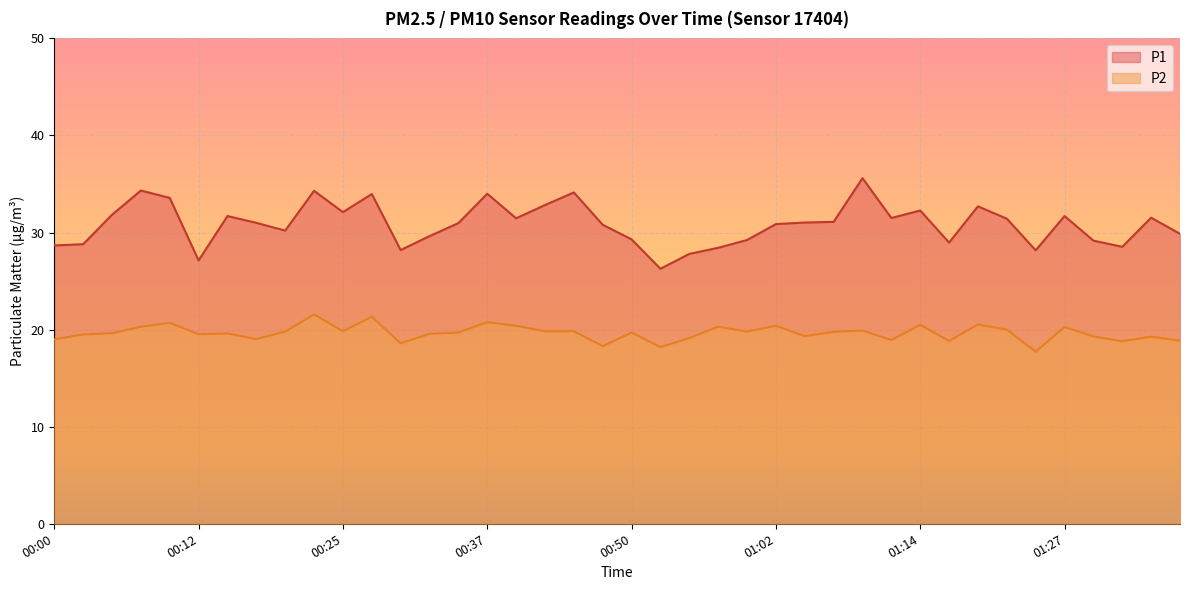

True or false: P1 has more than 2 interior local peaks.

True